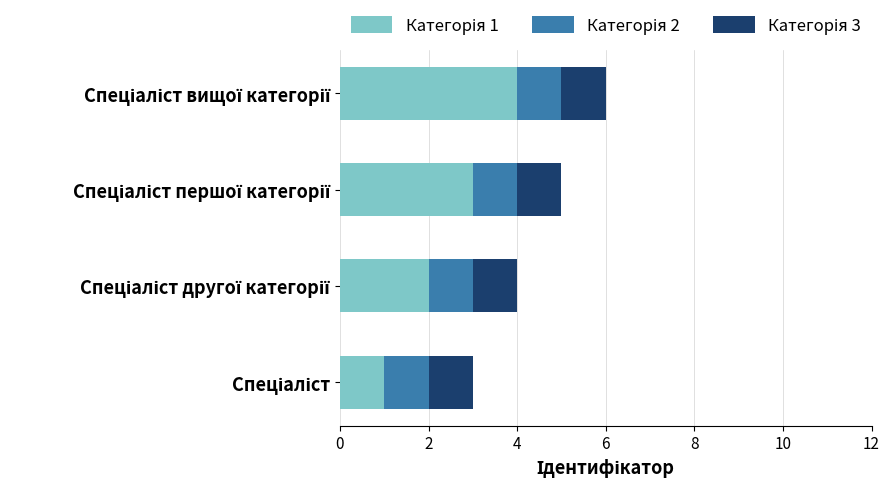

At how many categories does at least one series exceed 1?

3